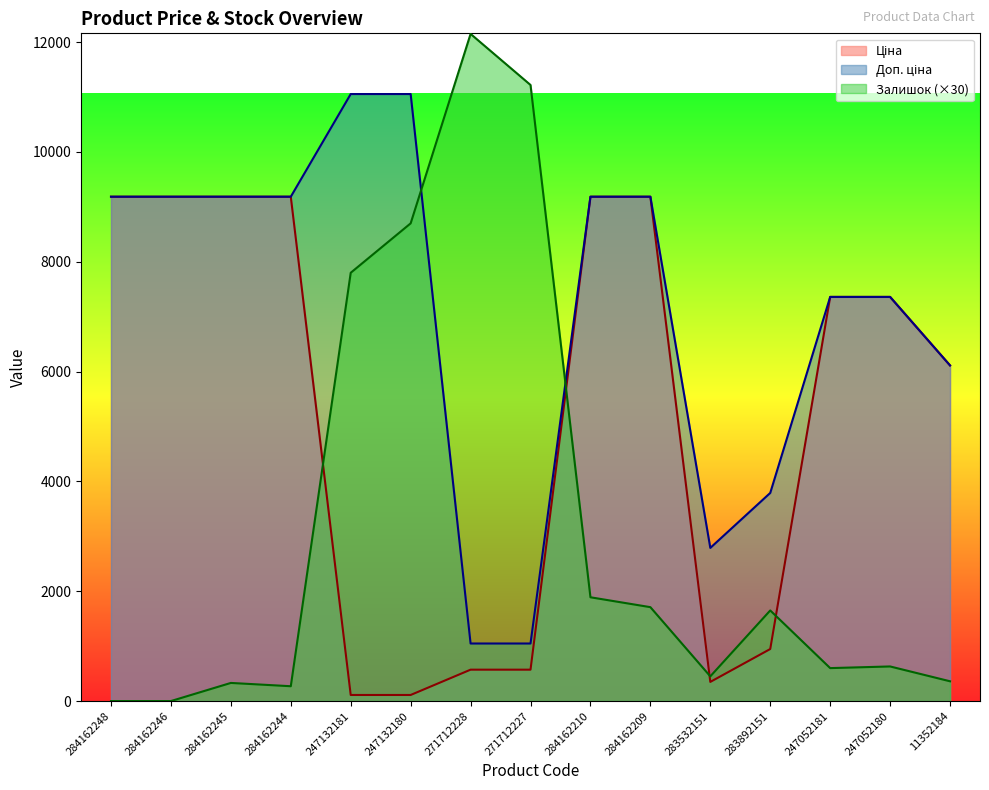

What is the label of the 7th point from the right?

284162210